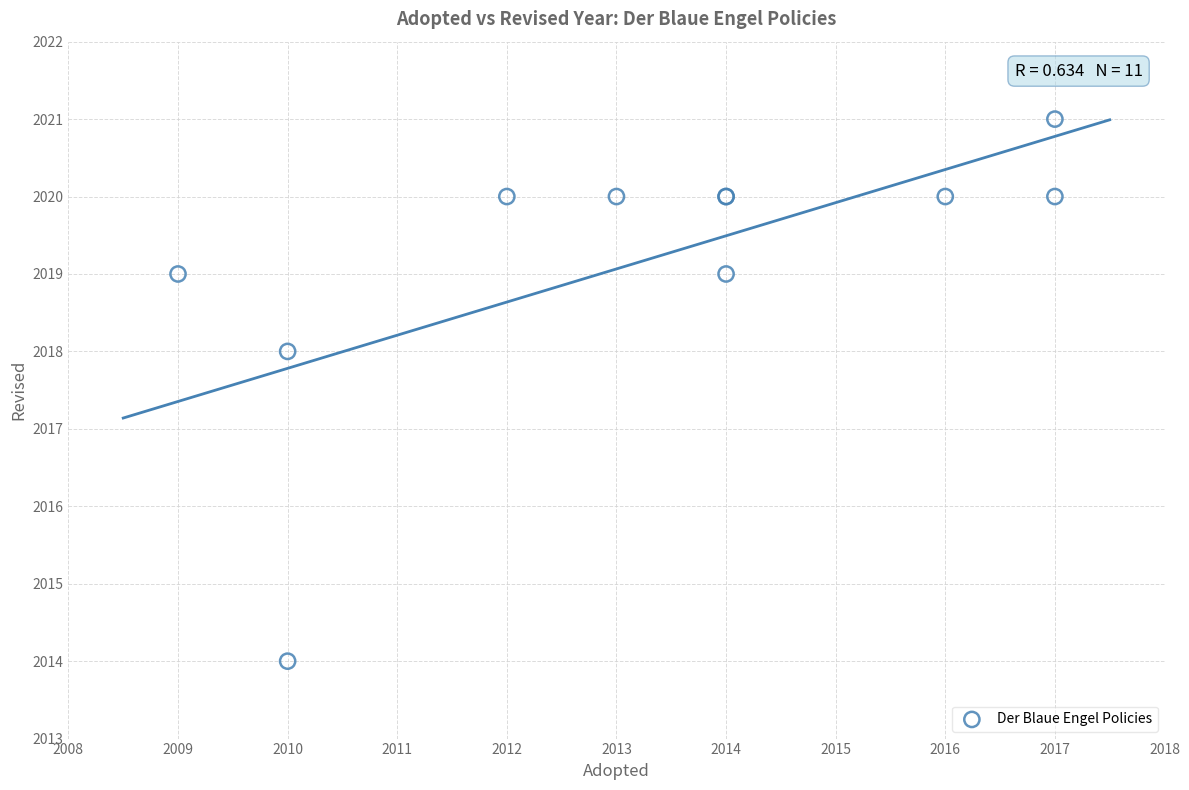

What Y value in the scatter plot is closest to 2017?

2018